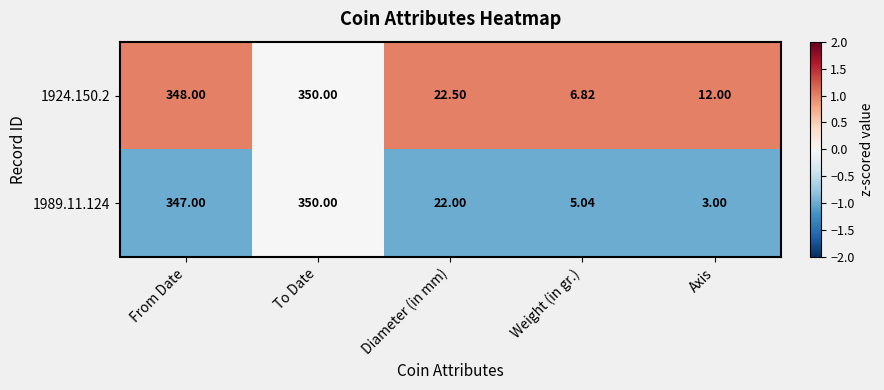

Where does the 1924.150.2 series first go above 22?

From Date